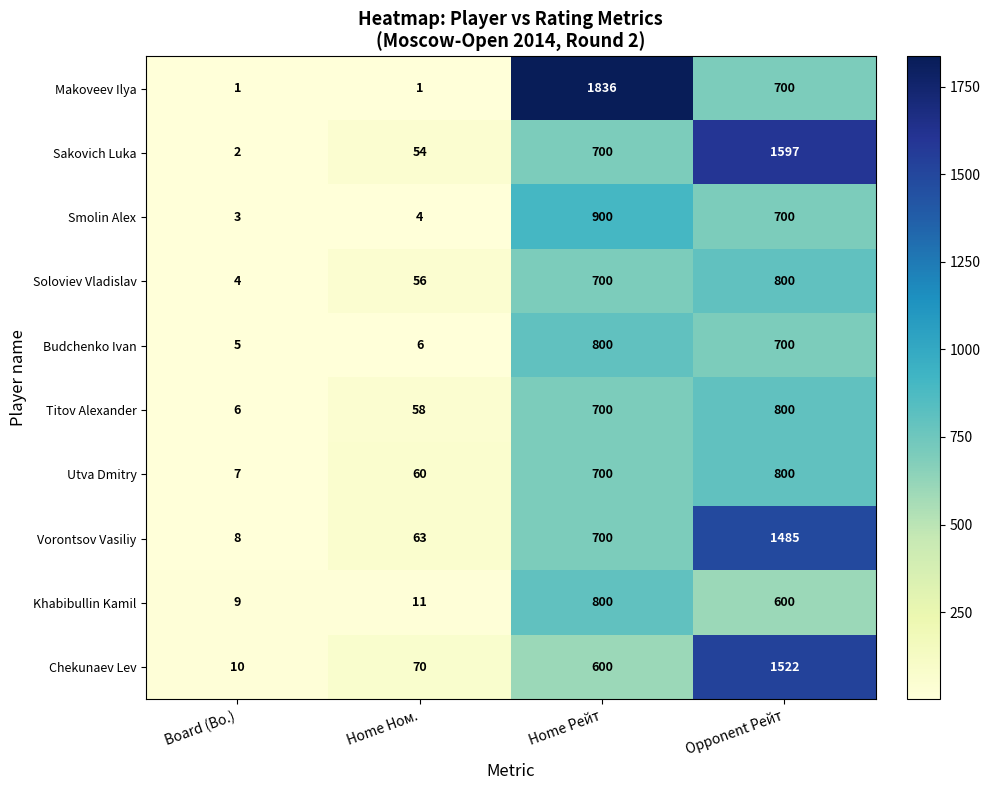

What is the difference between the maximum and second lowest values in the Soloviev Vladislav series?

744